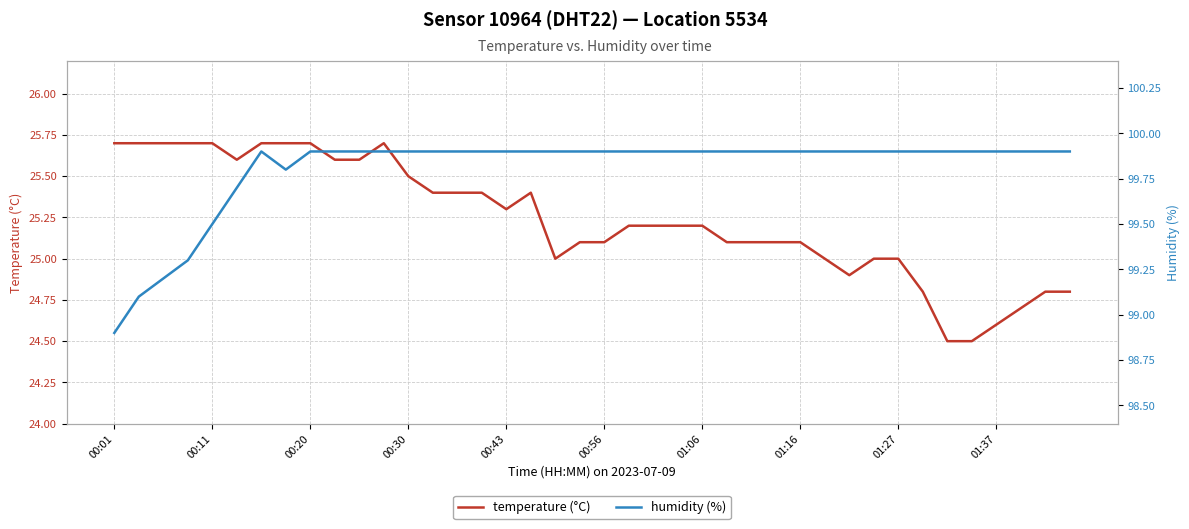

What position from the right is 00:11?

39